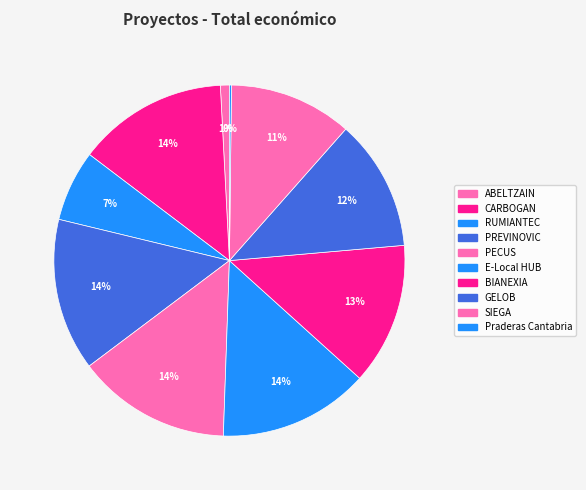

Which slice is the smallest?

Praderas Cantabria